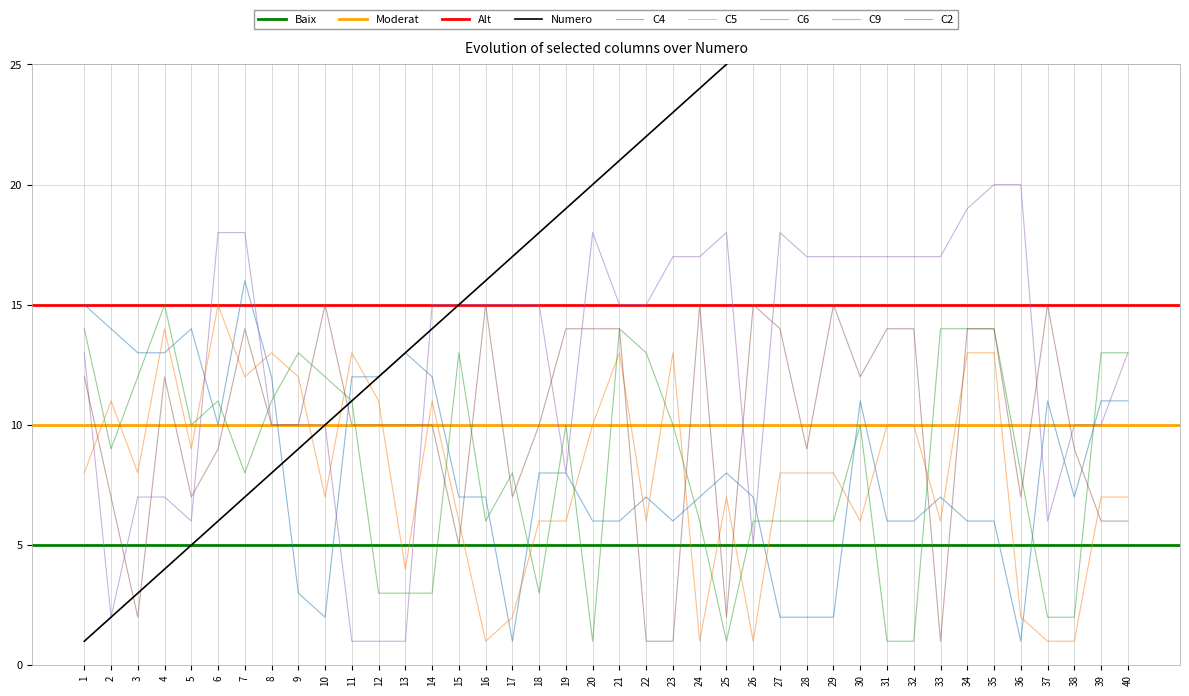

Which series has the largest total across all categories?

Numero